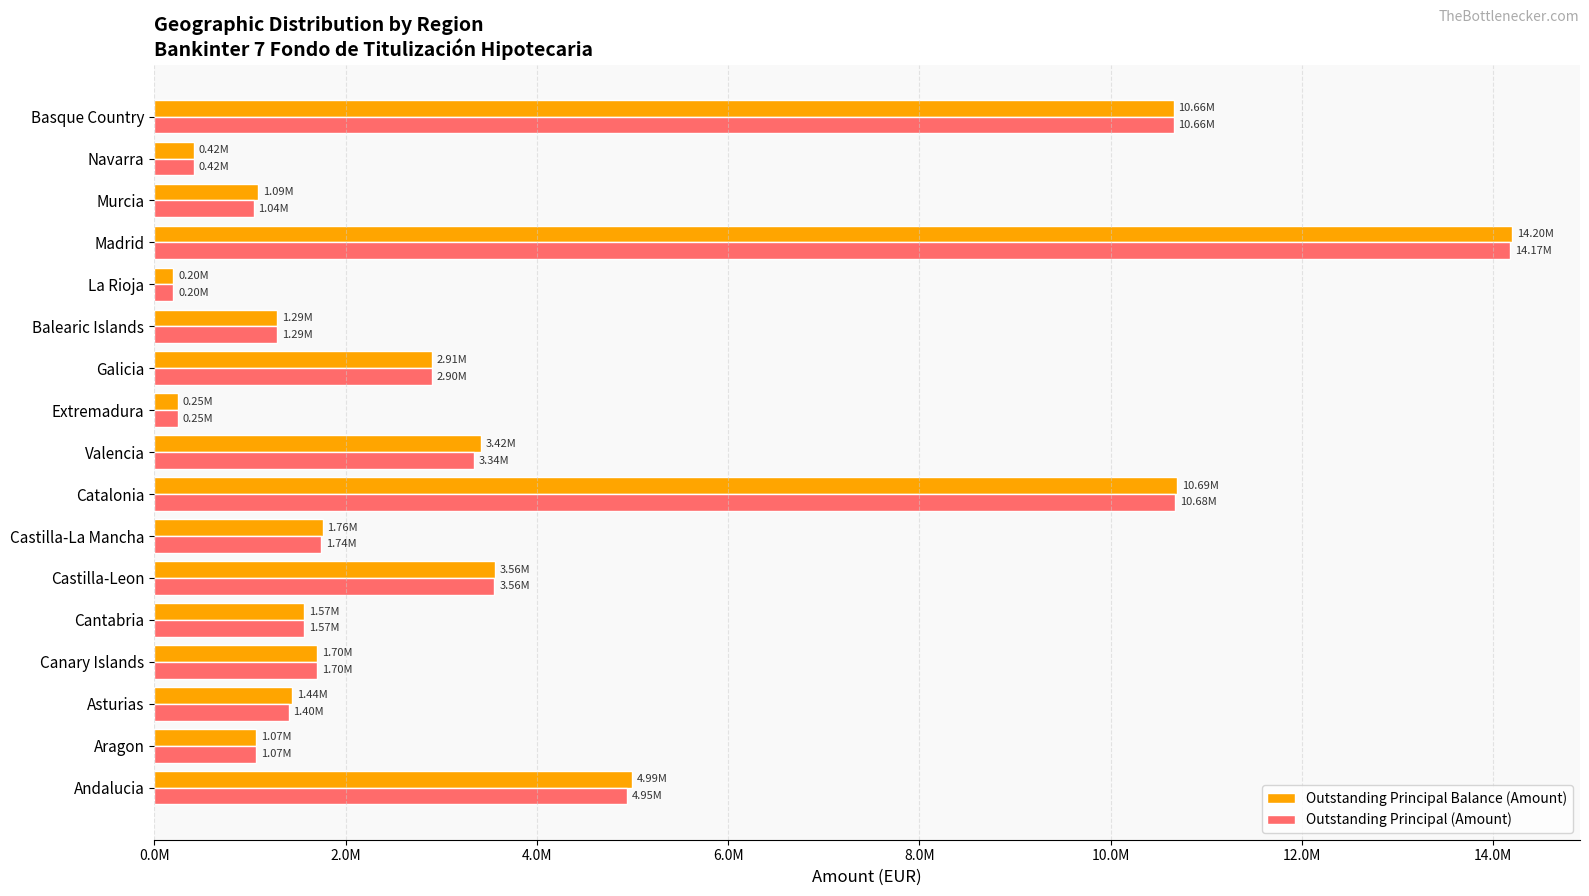

What are all the series names shown in the legend?

Outstanding Principal Balance (Amount), Outstanding Principal (Amount)